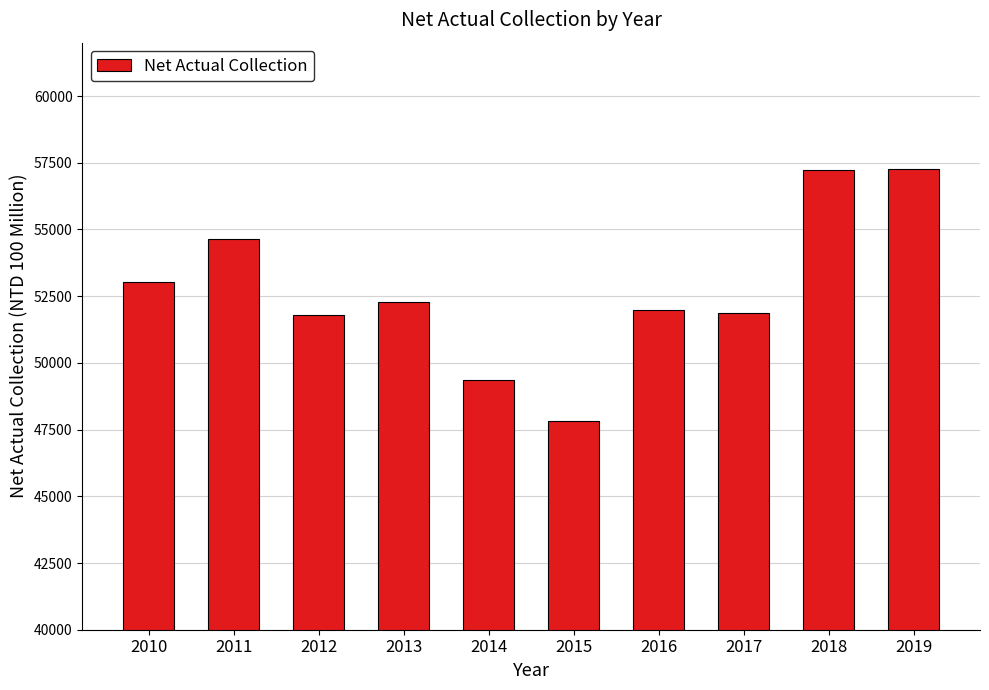

What is the change in value from 2016 to 2018?

+5240